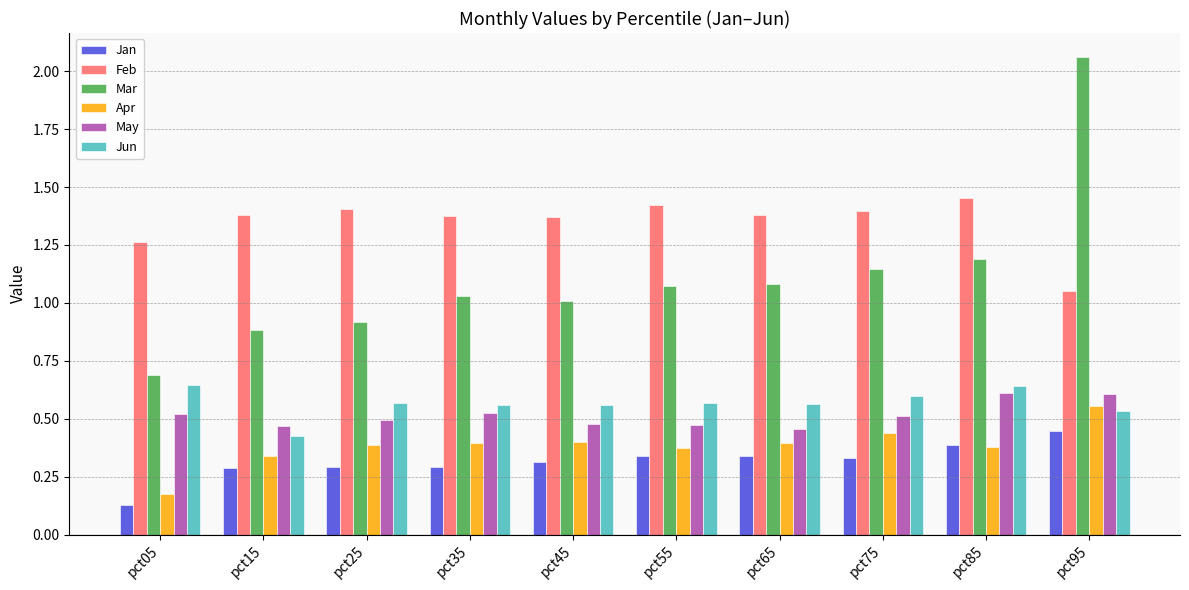

Which series has the widest spread of values?

Mar